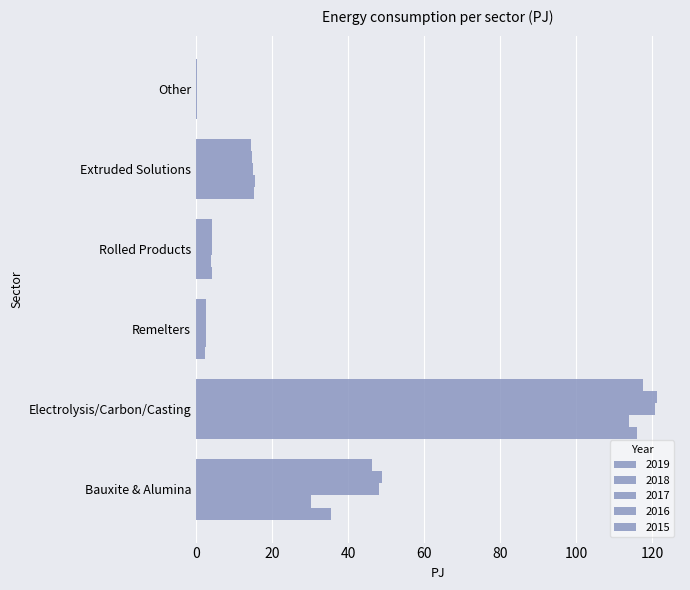

Reading right to left, what are all the values shown in this chart?

2019: 0.2	15.2	4.2	2.4	116.0	35.5
2018: 0.2	15.4	4.0	2.6	114.0	30.2
2017: 0.2	15.1	4.3	2.7	120.7	48.2
2016: 0.2	14.7	4.3	2.6	121.2	48.9
2015: 0.3	14.6	4.3	2.5	117.6	46.4